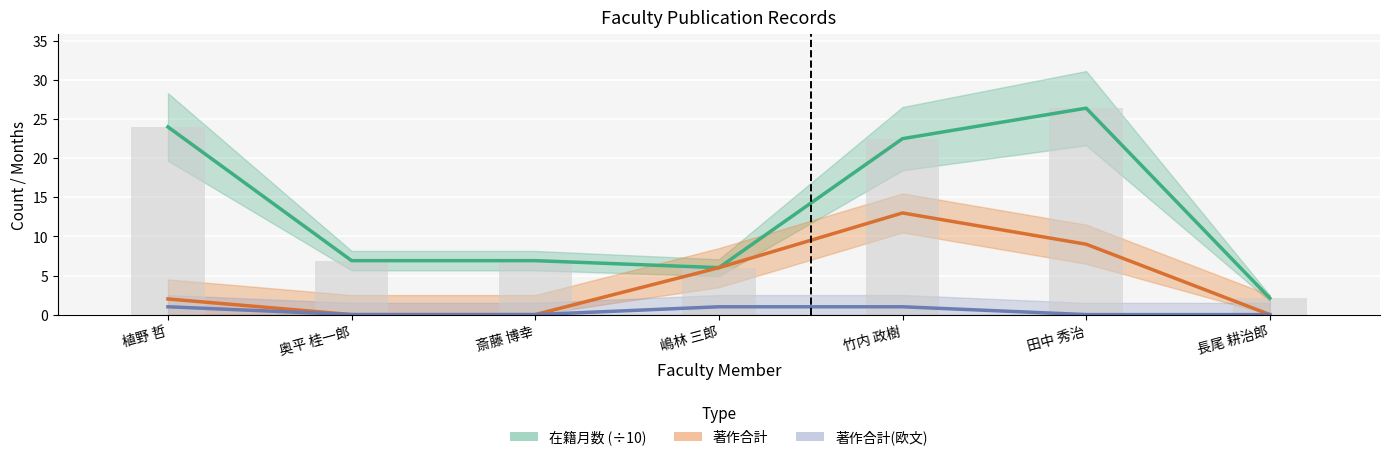

Between 竹内 政樹 and 植野 哲, which is larger?

植野 哲